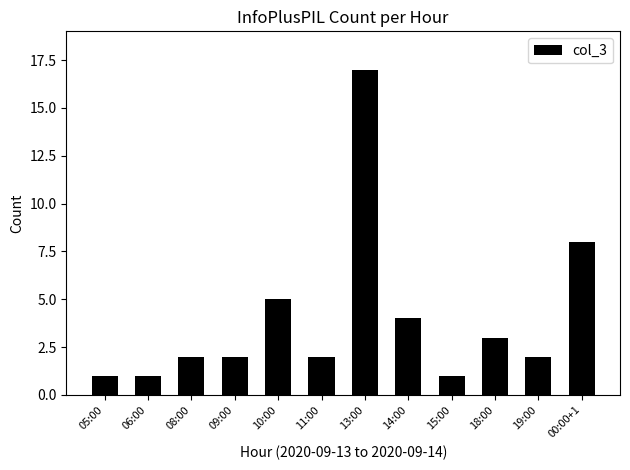

How many distinct data groups are displayed?

1